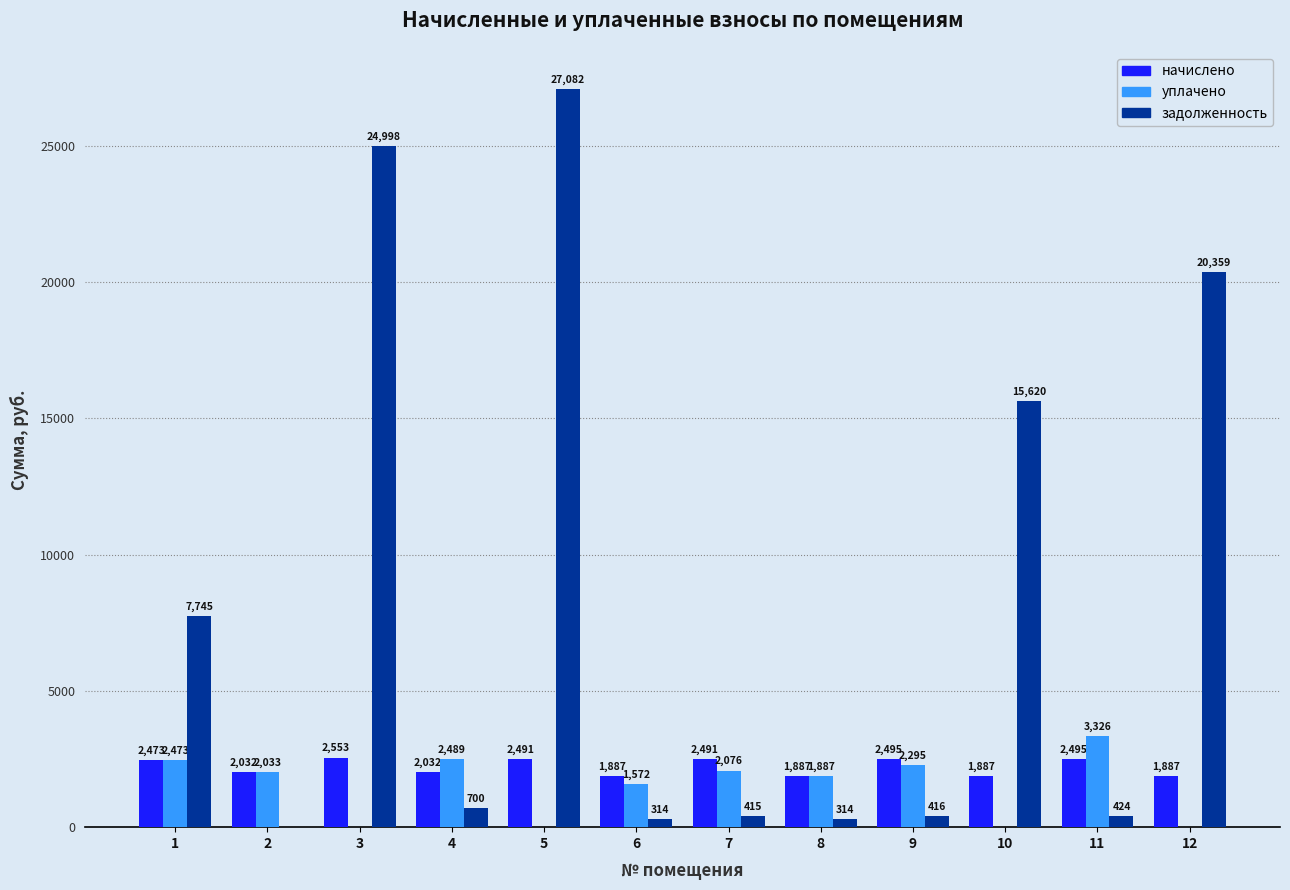

What is the sum of all уплачено values?

18150.5